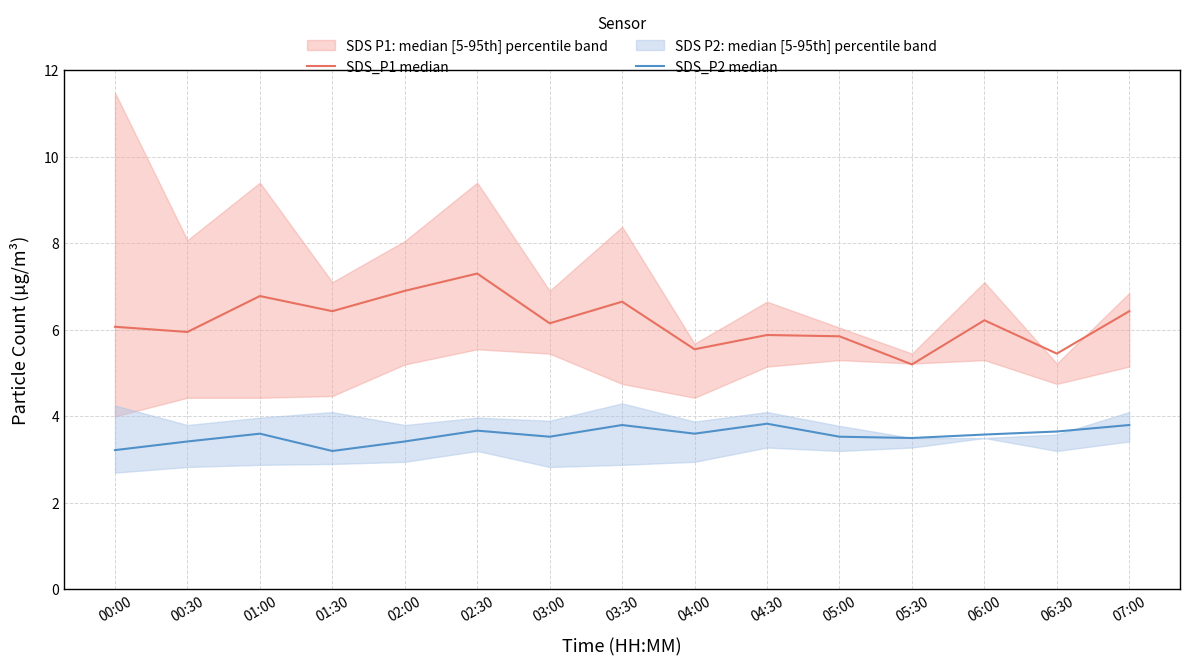

Where is the first local maximum for SDS_P1 median?

01:00